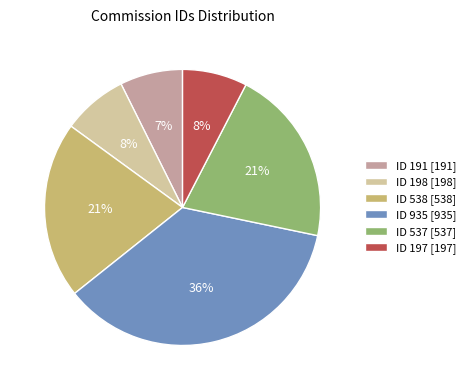

Count the number of slices in the pie.

6